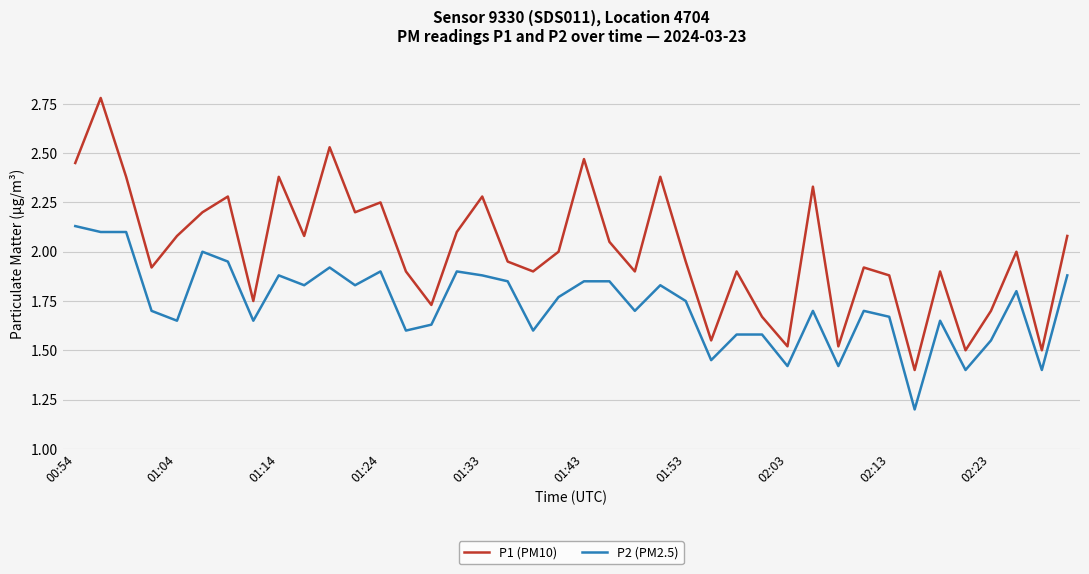

List the series in order of their overall mean, lowest first.

P2 (PM2.5), P1 (PM10)